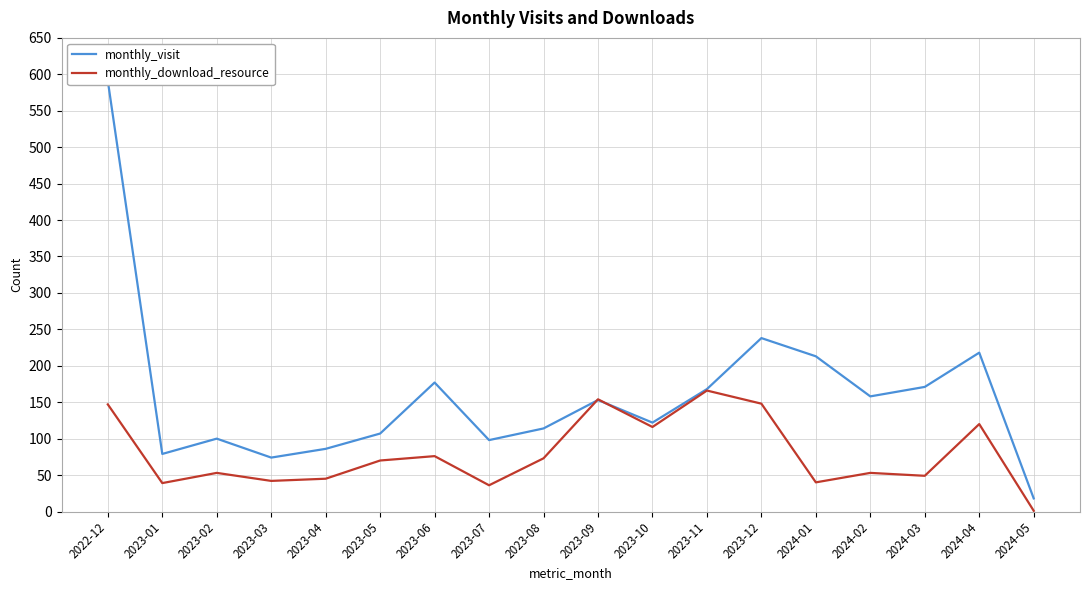

What is the minimum value for monthly_visit?

18